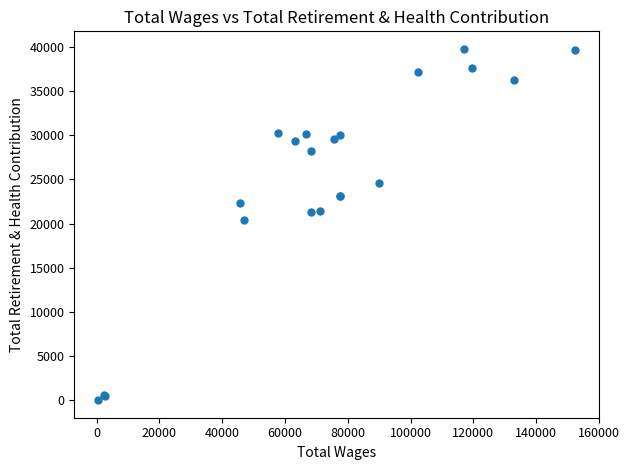

What Y value in the scatter plot is closest to 19884?

20446